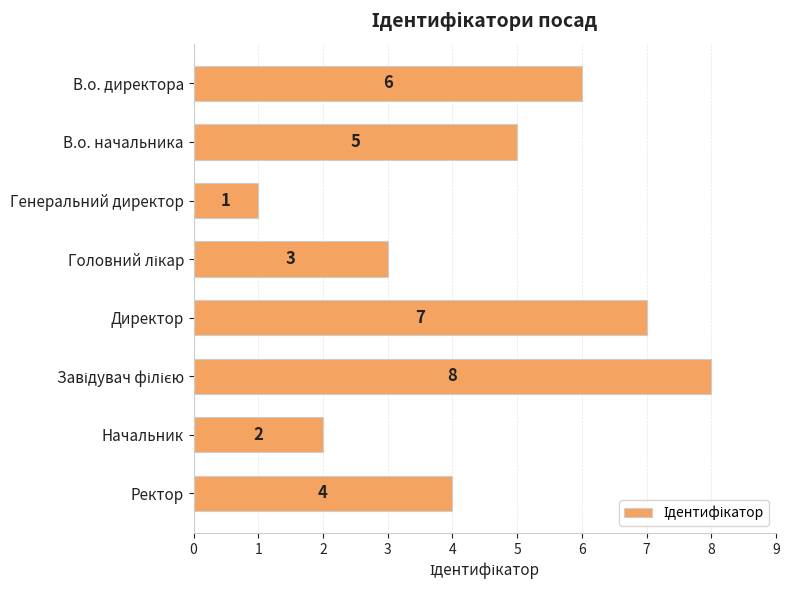

Are the bars grouped side by side (vs. stacked)?

No